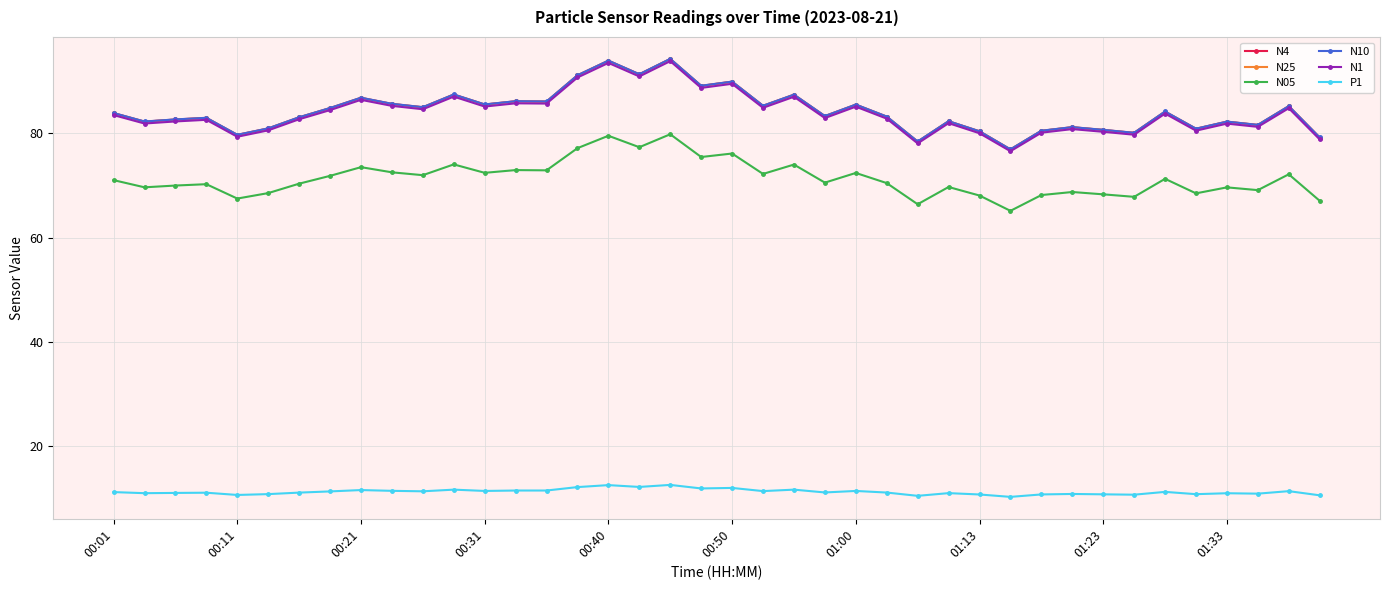

What is the maximum value for N10?

94.3